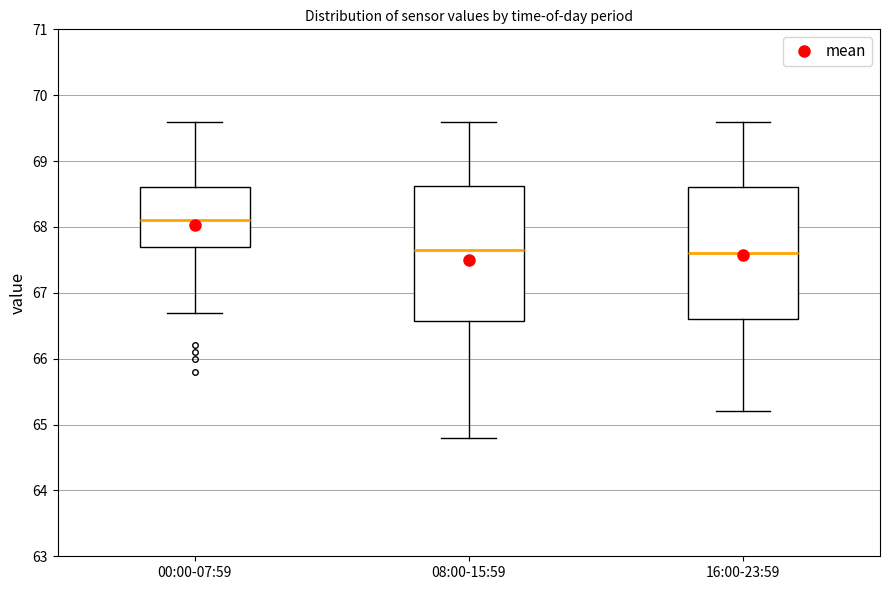

Reading left to right, transcribe this box plot: for each box, give where its median line is, the range the box spans, and where its two whiskers end, as read against the y-axis. The values are not printed on the chart, so give them approximately, as read against the axis.

00:00-07:59: median 68.1, box 67.7 to 68.6, whiskers 66.7 to 69.6
08:00-15:59: median 67.7, box 66.6 to 68.6, whiskers 64.8 to 69.6
16:00-23:59: median 67.6, box 66.6 to 68.6, whiskers 65.2 to 69.6